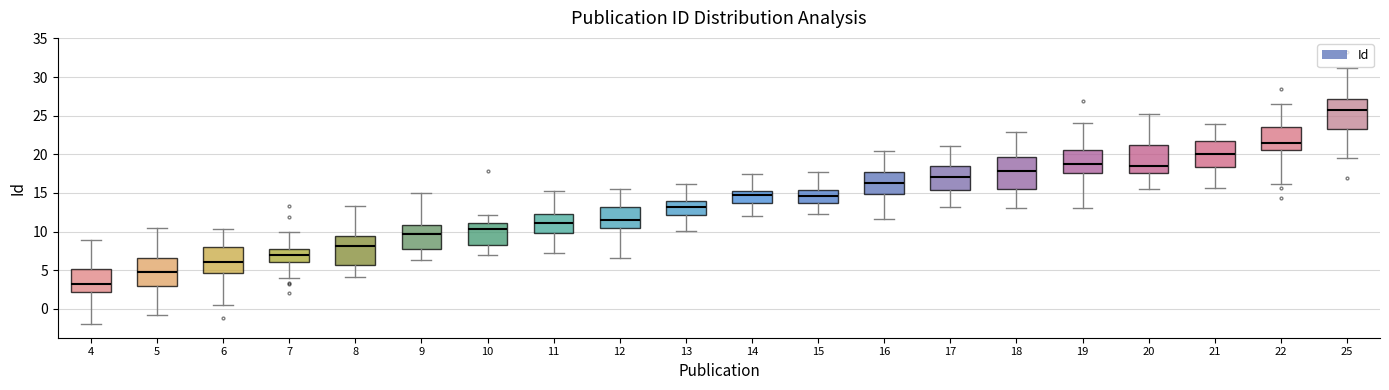

Which box's median line is the highest?

25